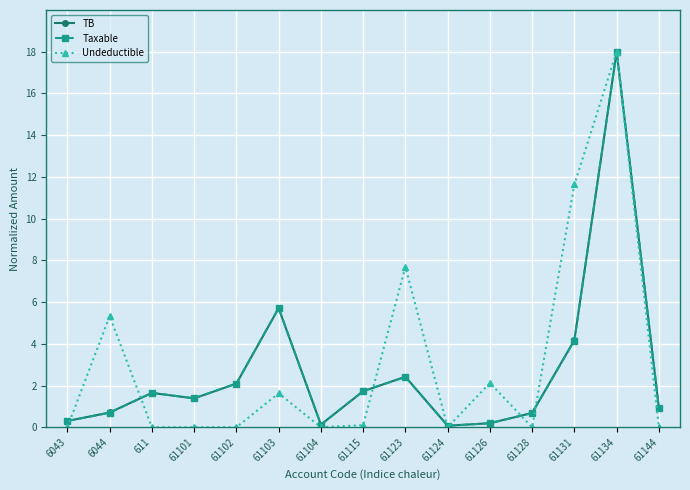

Where is the first local maximum for Taxable?

611